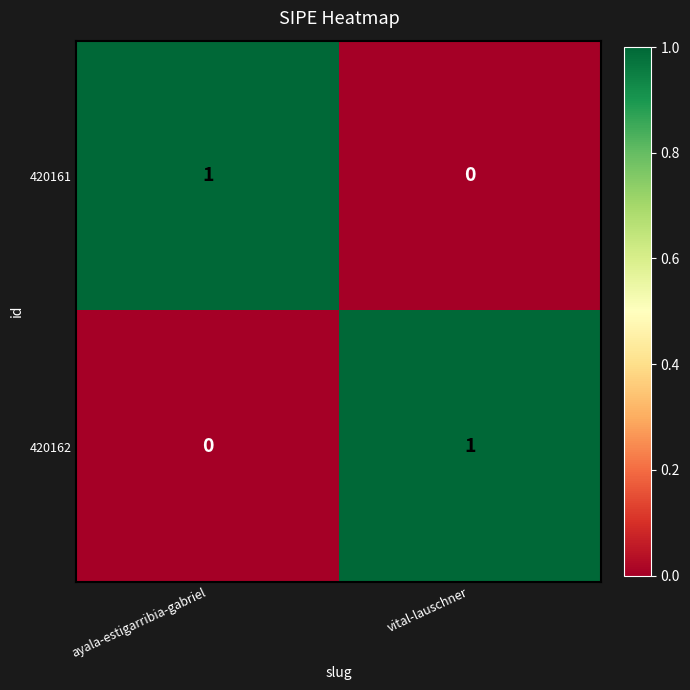

True or false: 420162 has a value of 1 at vital-lauschner.

True